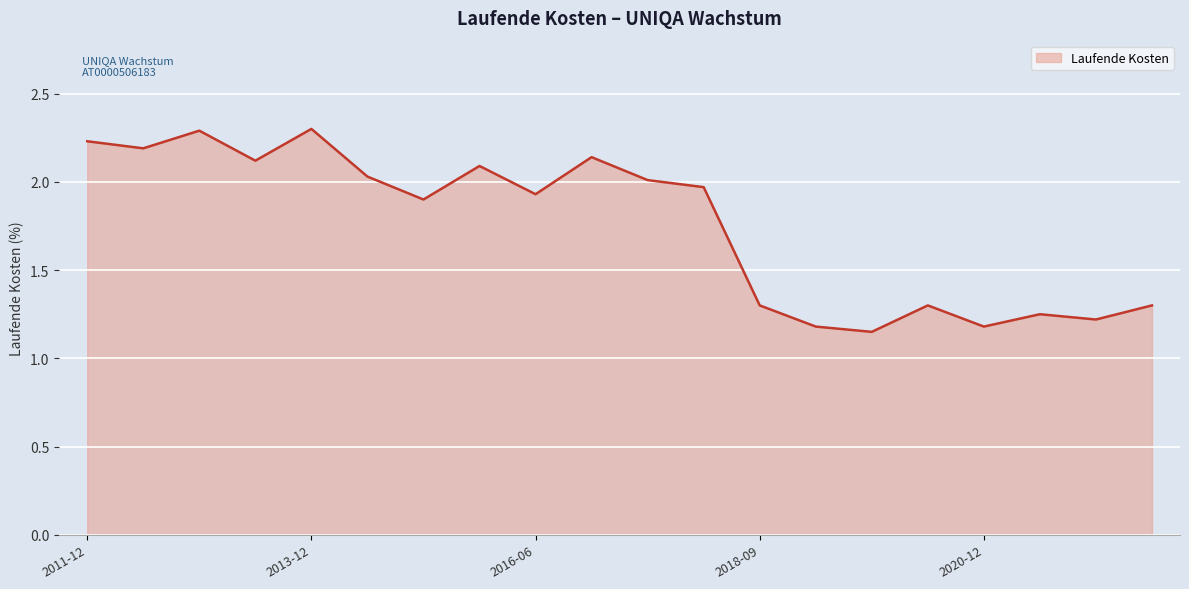

What is the value of the 17th point from the left?

1.2